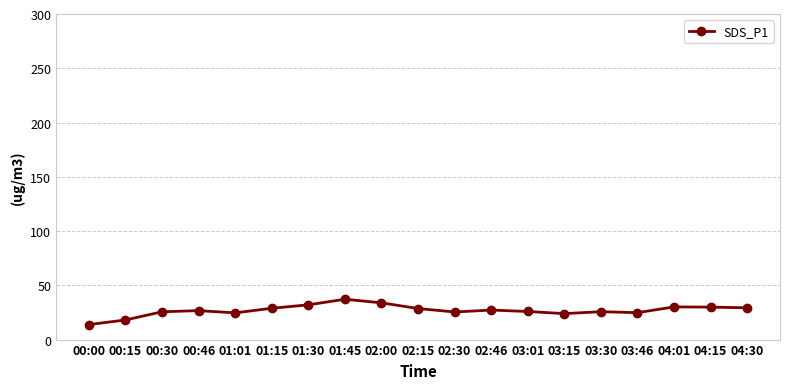

What is the greatest value displayed?

37.2